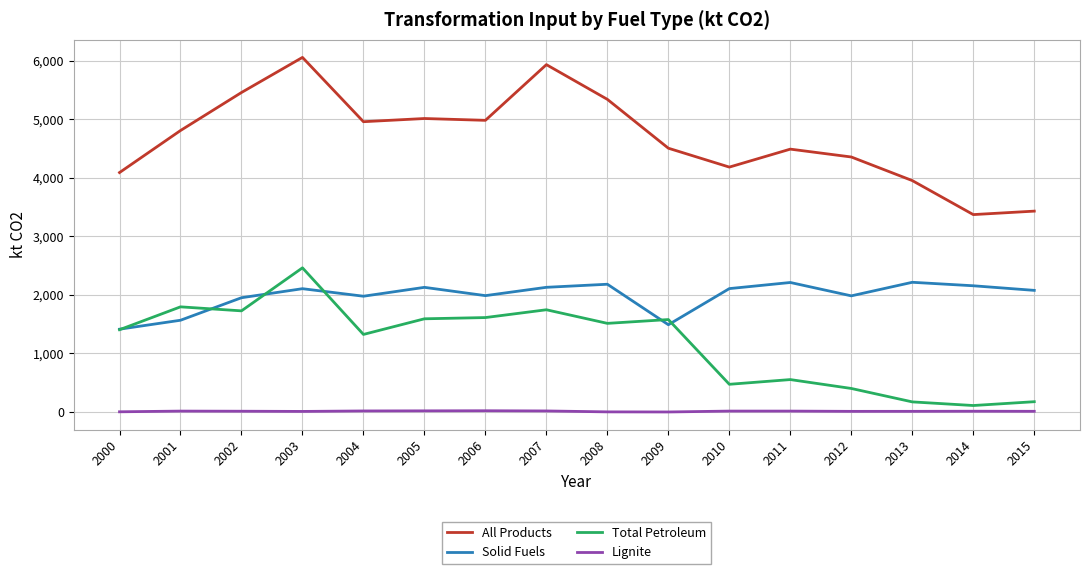

What are all the series names shown in the legend?

All Products, Solid Fuels, Total Petroleum, Lignite